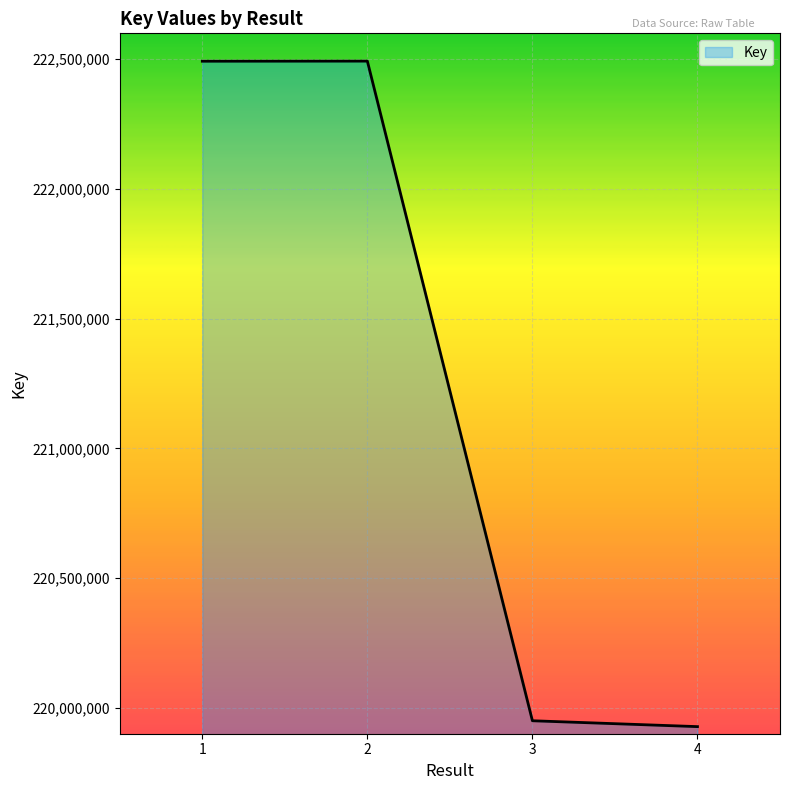

What is the approximate value at 3, to the nearest 10?

219949980